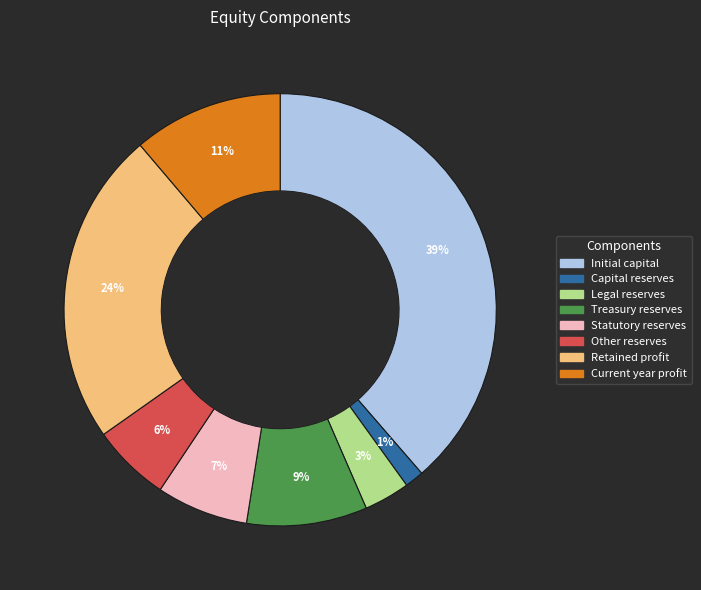

Is the sum of Capital reserves and Other reserves greater than half?

No